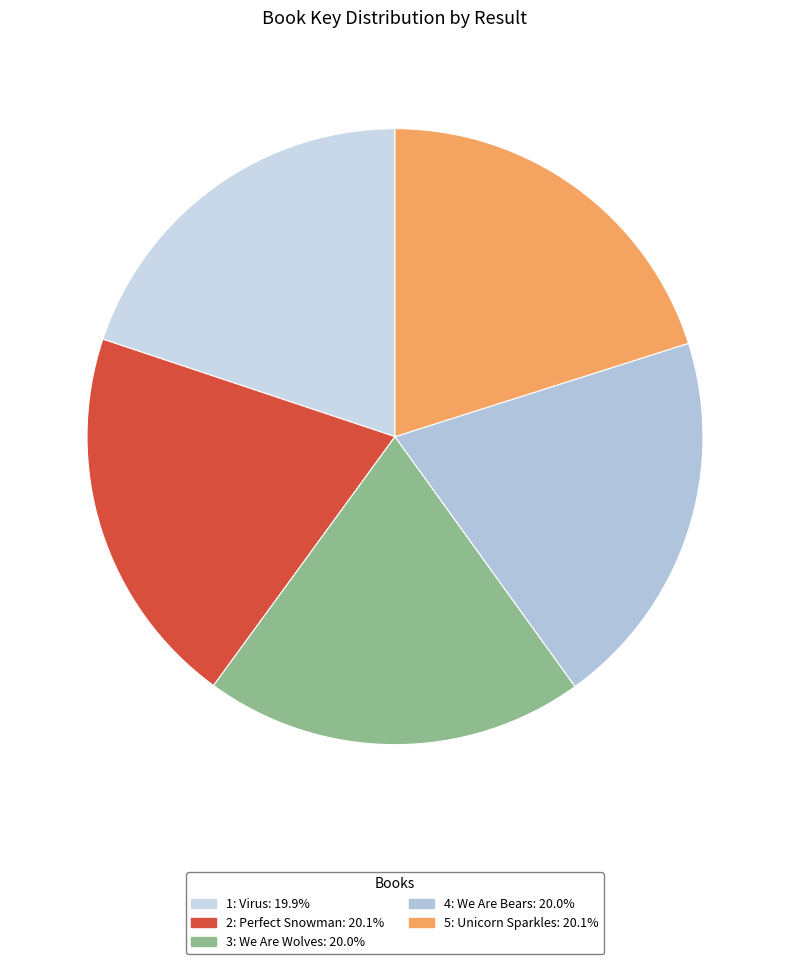

How many segments does this pie chart have?

5